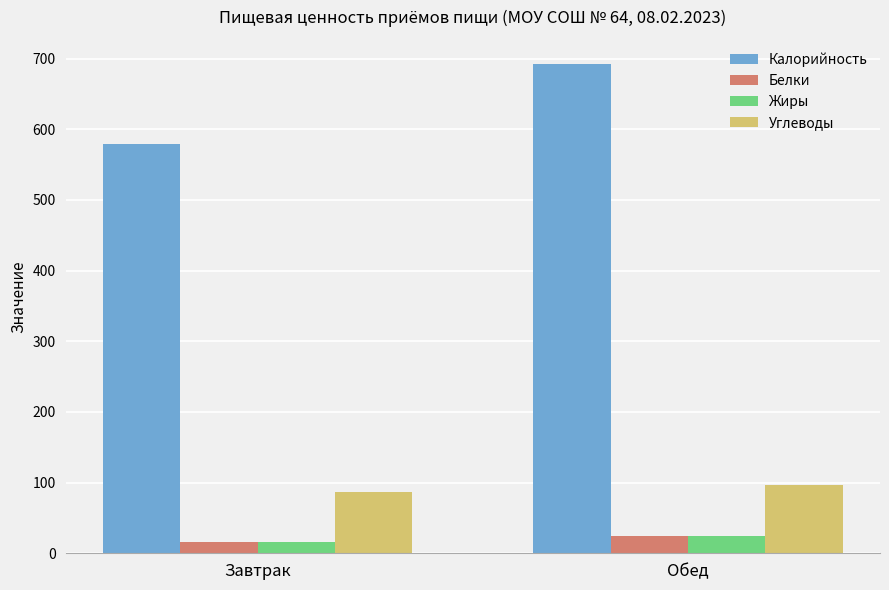

What is the smallest value displayed?

15.8